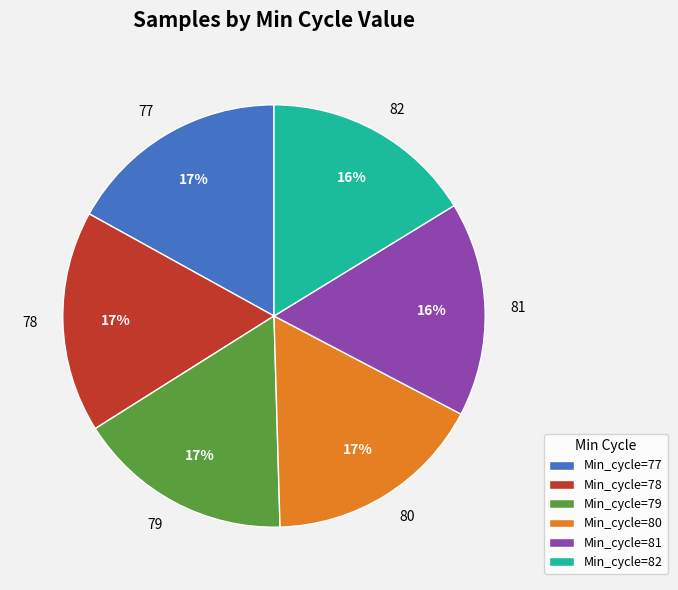

Is the sum of Min_cycle=79 and Min_cycle=82 greater than half?

No